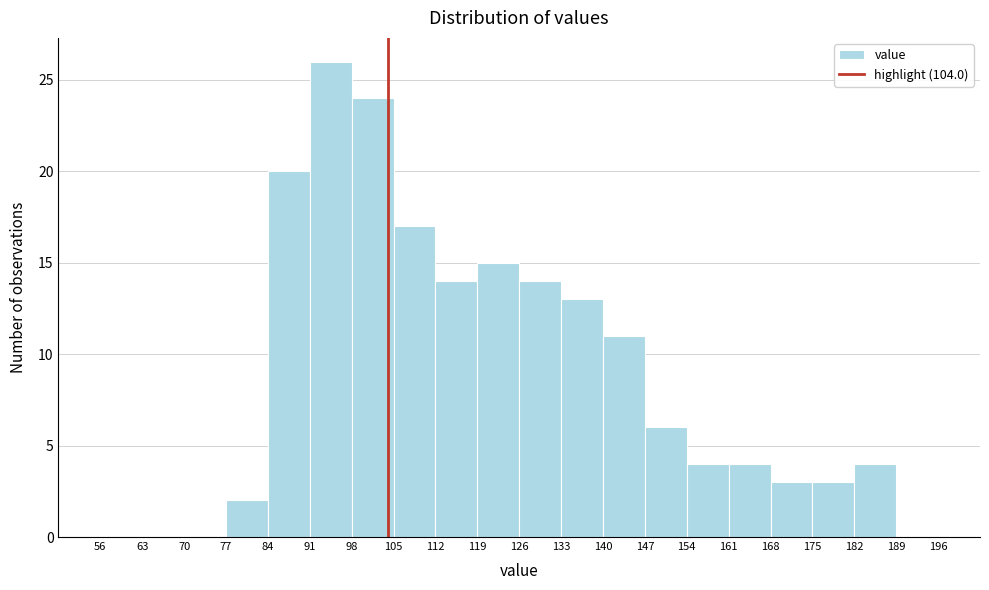

Reading left to right, transcribe this chart: for each bar, give the range it covers on the x-axis and its height. The values are not printed on the chart, so give them approximately, as read against the axis.

56 to 63: 0
63 to 70: 0
70 to 77: 0
77 to 84: 2
84 to 91: 20
91 to 98: 26
98 to 105: 24
105 to 112: 17
112 to 119: 14
119 to 126: 15
126 to 133: 14
133 to 140: 13
140 to 147: 11
147 to 154: 6
154 to 161: 4
161 to 168: 4
168 to 175: 3
175 to 182: 3
182 to 189: 4
189 to 196: 0